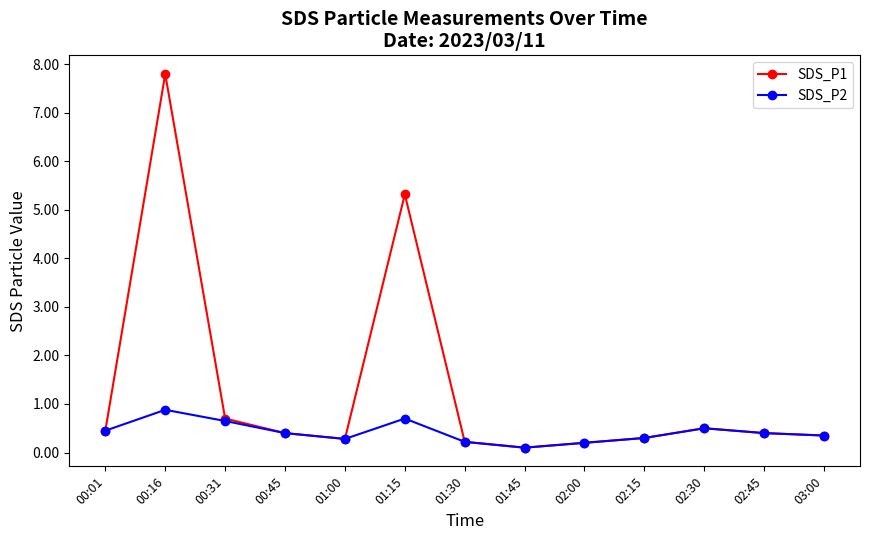

Rank the series by their average value, from lowest to highest.

SDS_P2, SDS_P1